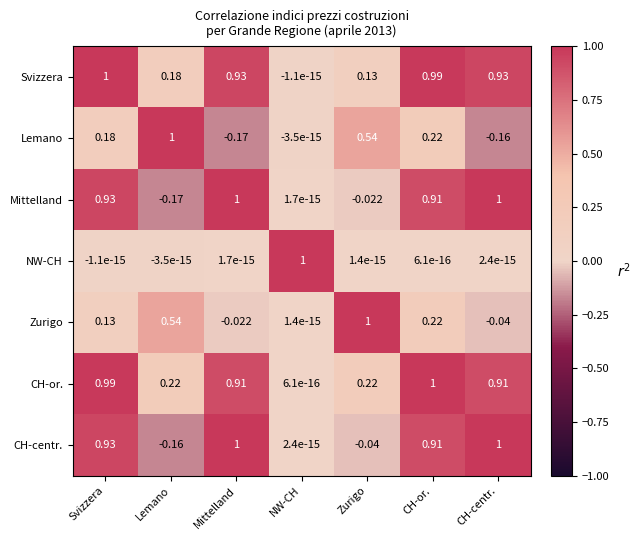

Rank the series at Zurigo from highest to lowest value.

Zurigo, Lemano, CH-or., Svizzera, NW-CH, Mittelland, CH-centr.